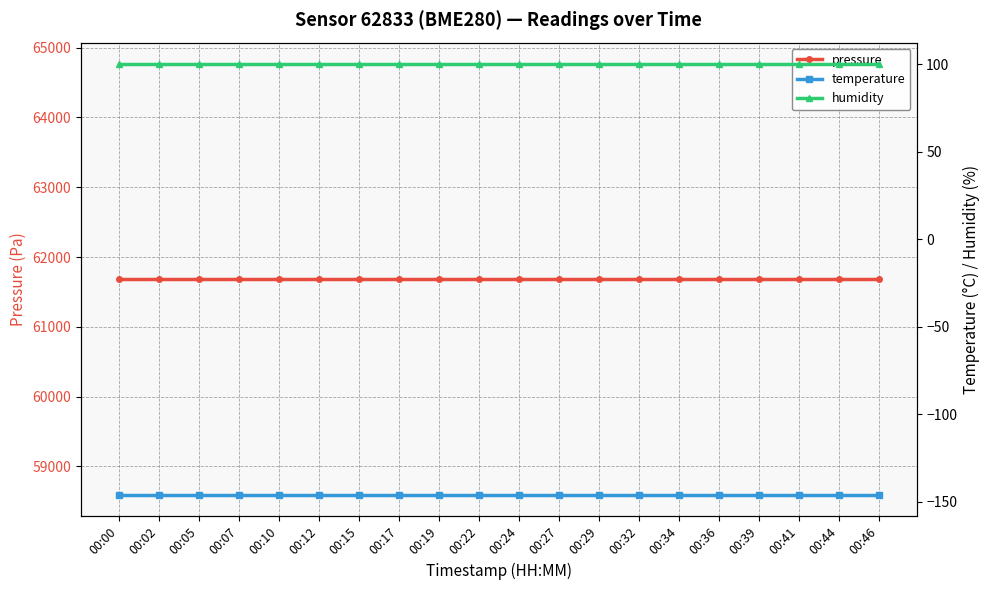

What is the greatest value displayed?

61680.4